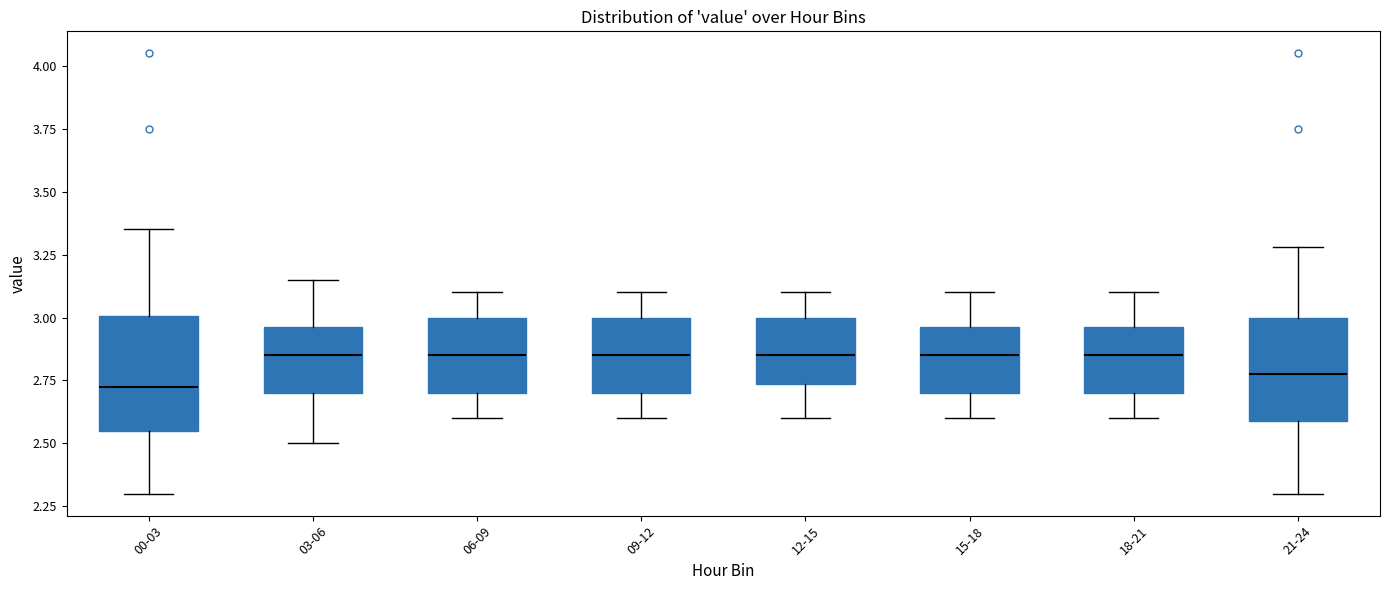

Reading left to right, transcribe this box plot: for each box, give where its median line is, the range the box spans, and where its two whiskers end, as read against the y-axis. The values are not printed on the chart, so give them approximately, as read against the axis.

00-03: median 2.75, box 2.55 to 3.00, whiskers 2.30 to 3.35
03-06: median 2.85, box 2.70 to 2.95, whiskers 2.50 to 3.15
06-09: median 2.85, box 2.70 to 3.00, whiskers 2.60 to 3.10
09-12: median 2.85, box 2.70 to 3.00, whiskers 2.60 to 3.10
12-15: median 2.85, box 2.75 to 3.00, whiskers 2.60 to 3.10
15-18: median 2.85, box 2.70 to 2.95, whiskers 2.60 to 3.10
18-21: median 2.85, box 2.70 to 2.95, whiskers 2.60 to 3.10
21-24: median 2.80, box 2.60 to 3.00, whiskers 2.30 to 3.30